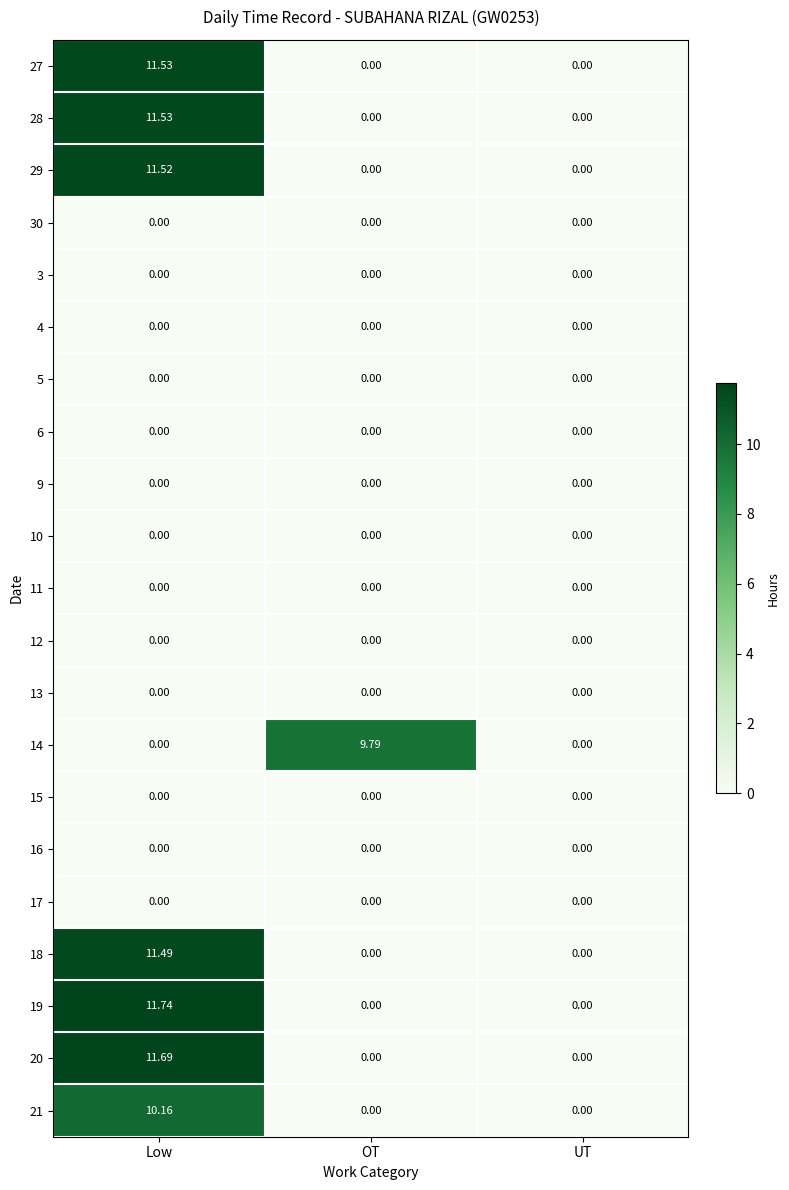

At which category is the sum across all series the highest?

Low